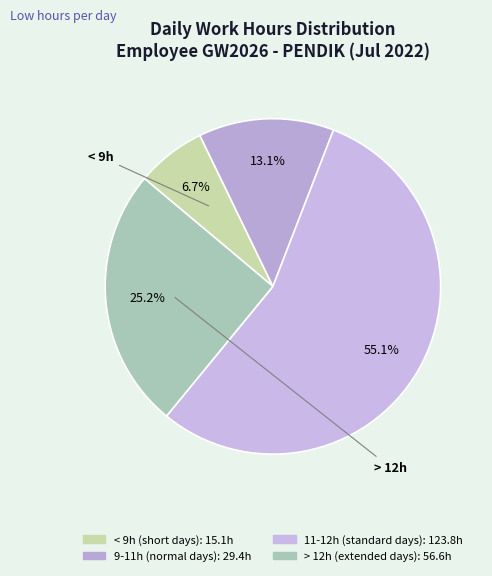

Is there a majority slice in this chart?

Yes